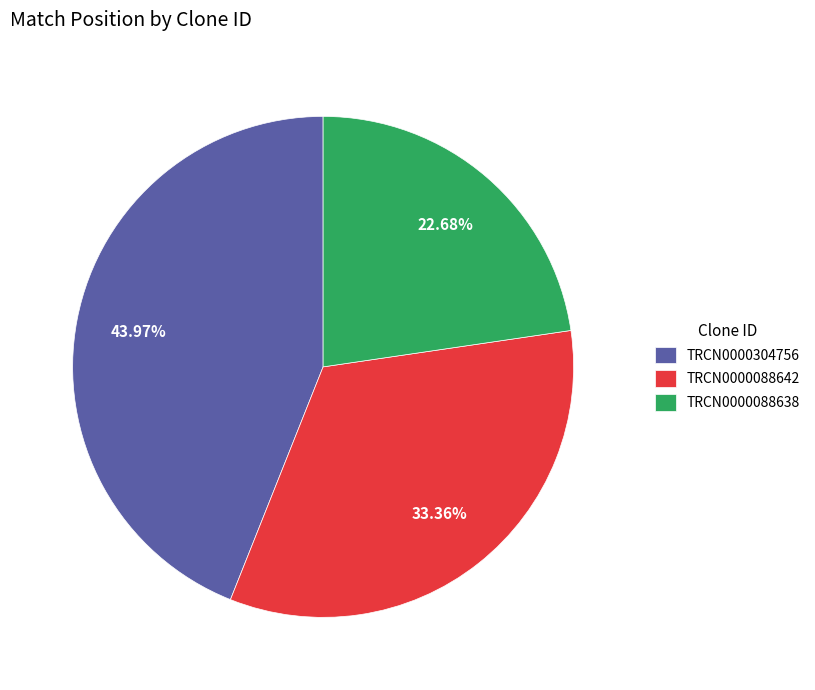

To the nearest percent, what percentage of the pie is TRCN0000088642?

33%